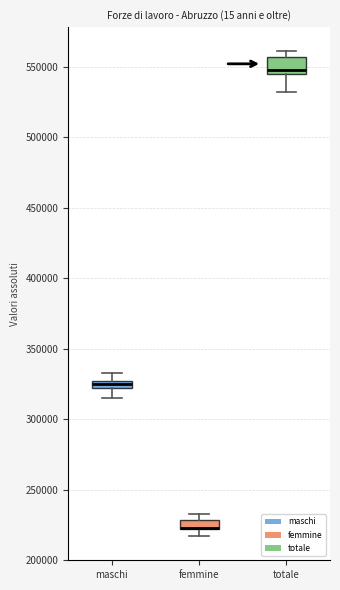

Where is the lower edge of the box for maschi on the y-axis? The values are not printed on the chart, so give them approximately, as read against the axis.

320000